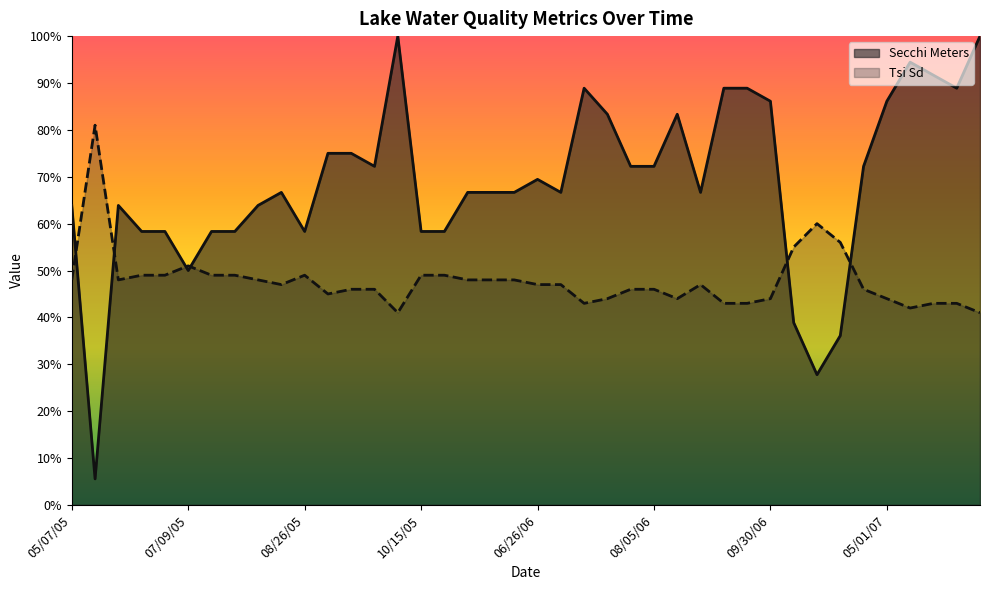

Where is Tsi Sd nearest to the value 61?

11/10/06